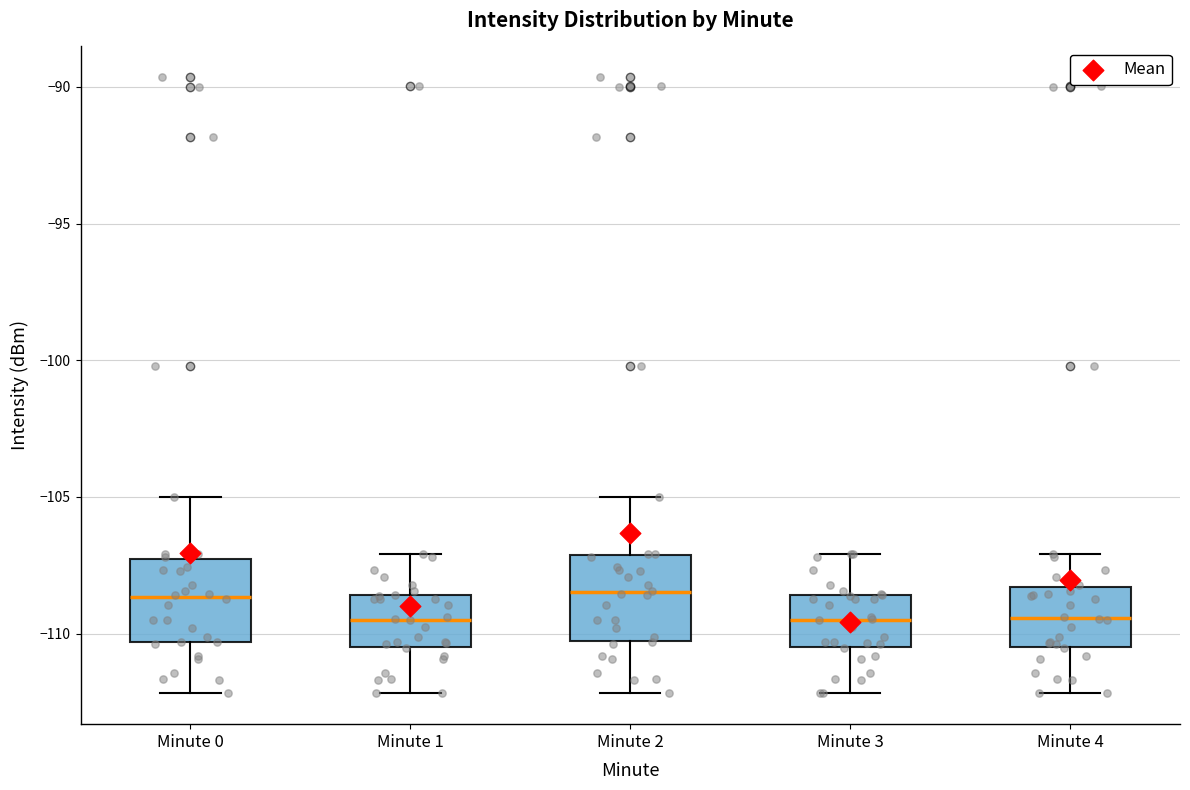

Reading left to right, read every box against the y-axis: the position of its median line, the range the box covers, and the ends of its whiskers. The values are not printed on the chart, so give them approximately, as read against the axis.

Minute 0: median -108.5, box -110.5 to -107.5, whiskers -112.0 to -105.0
Minute 1: median -109.5, box -110.5 to -108.5, whiskers -112.0 to -107.0
Minute 2: median -108.5, box -110.5 to -107.0, whiskers -112.0 to -105.0
Minute 3: median -109.5, box -110.5 to -108.5, whiskers -112.0 to -107.0
Minute 4: median -109.5, box -110.5 to -108.5, whiskers -112.0 to -107.0